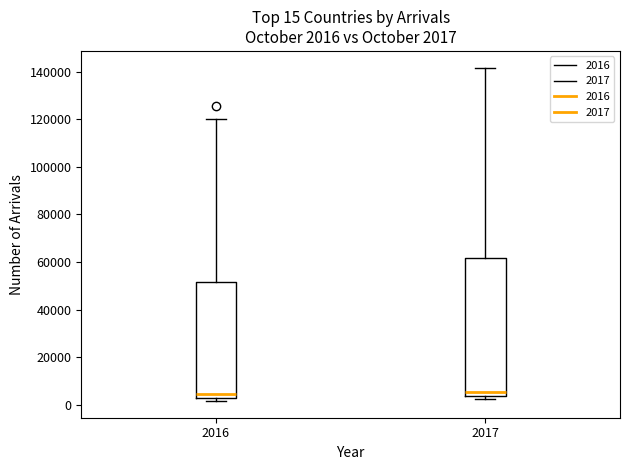

Which box is the tallest, from its lower edge to its upper edge?

2017